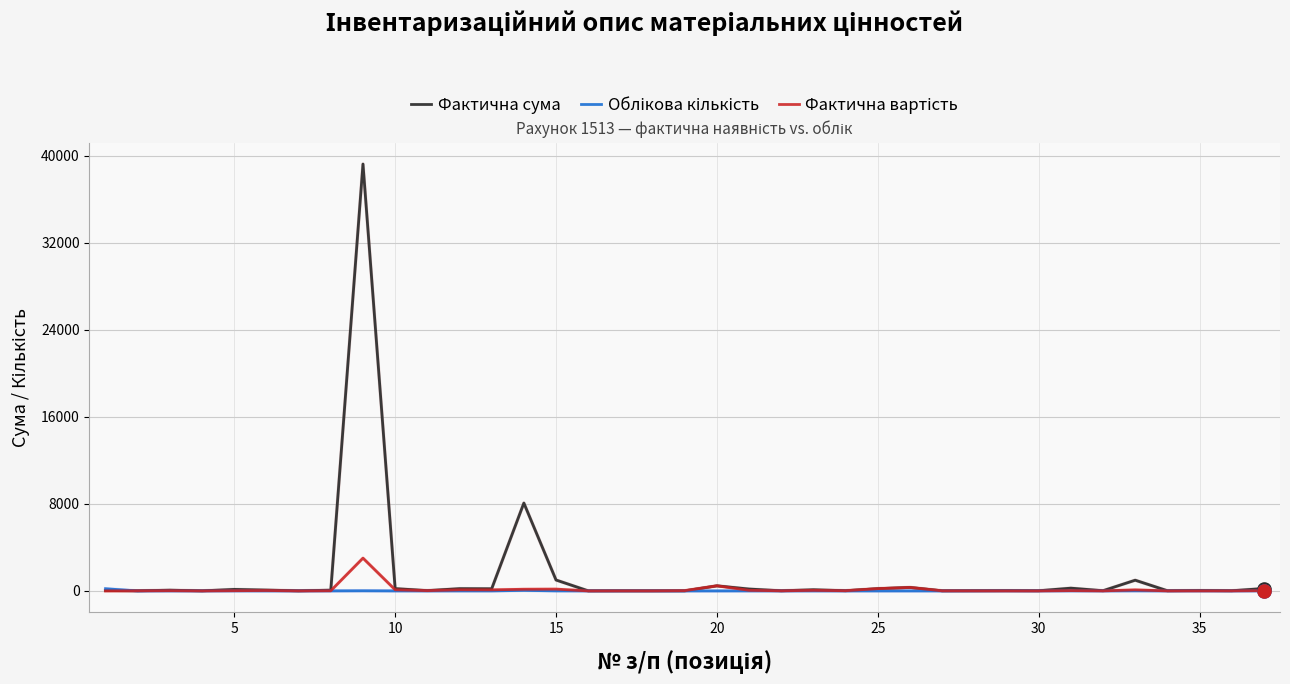

Which series has the largest range (max minus min)?

Фактична сума